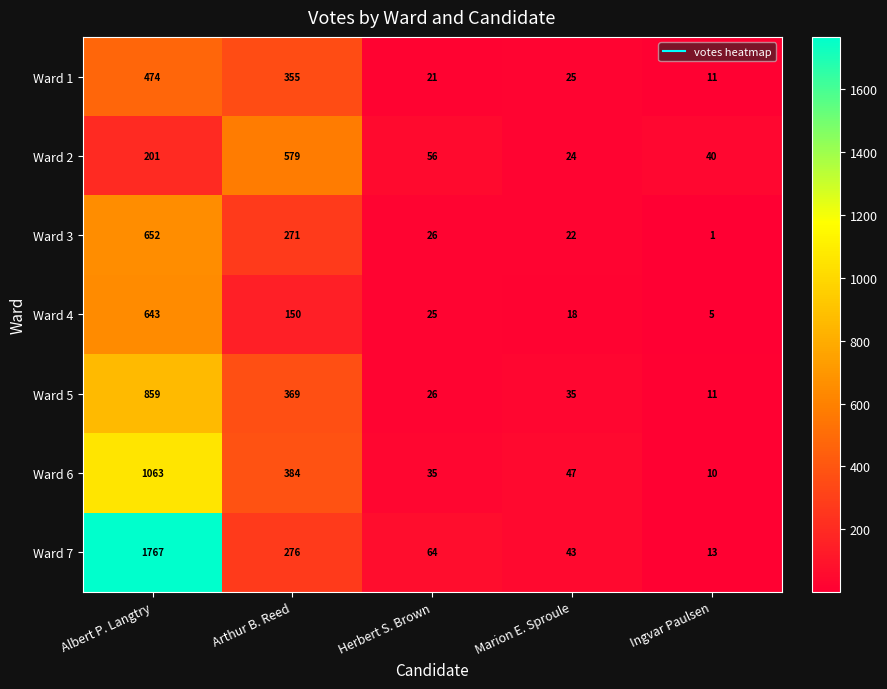

What is the difference between the maximum and minimum values in the Ward 4 series?

638